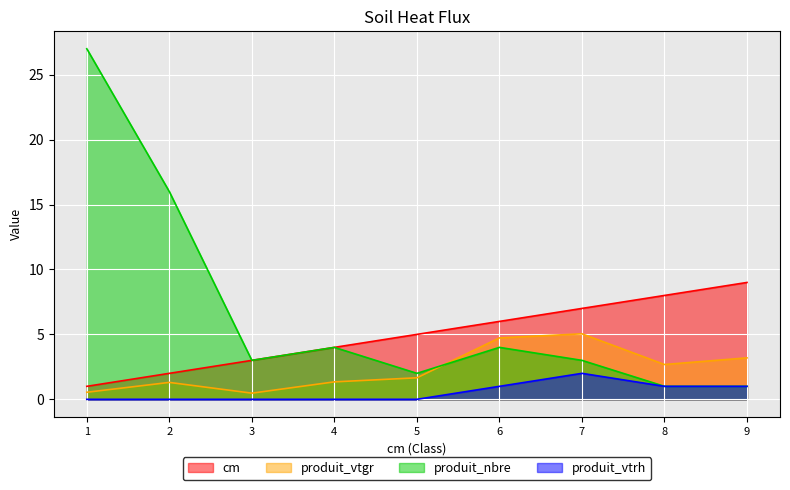

How many lines are shown in the chart?

4